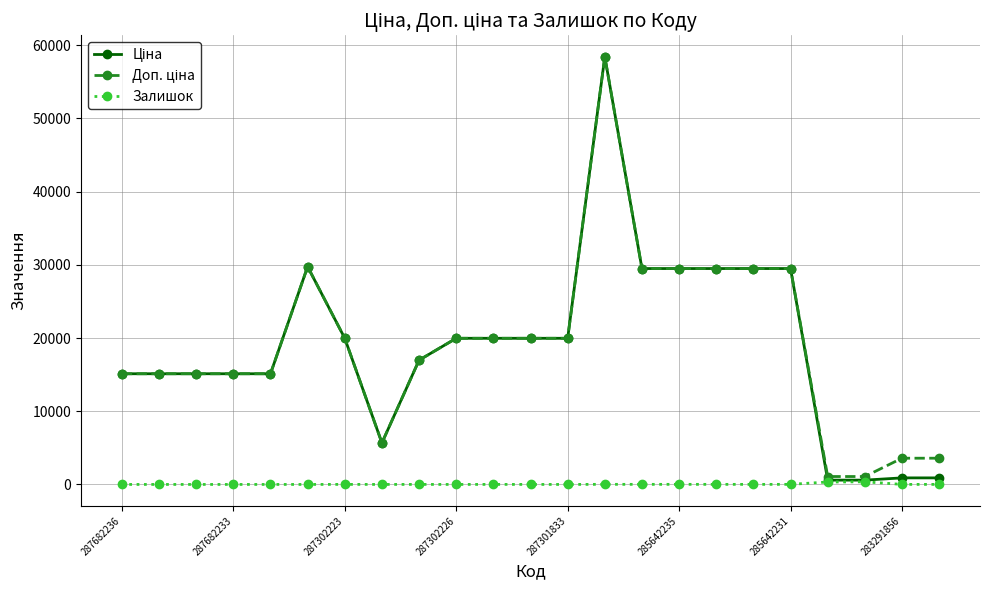

Is this an area chart (filled region under the line)?

No